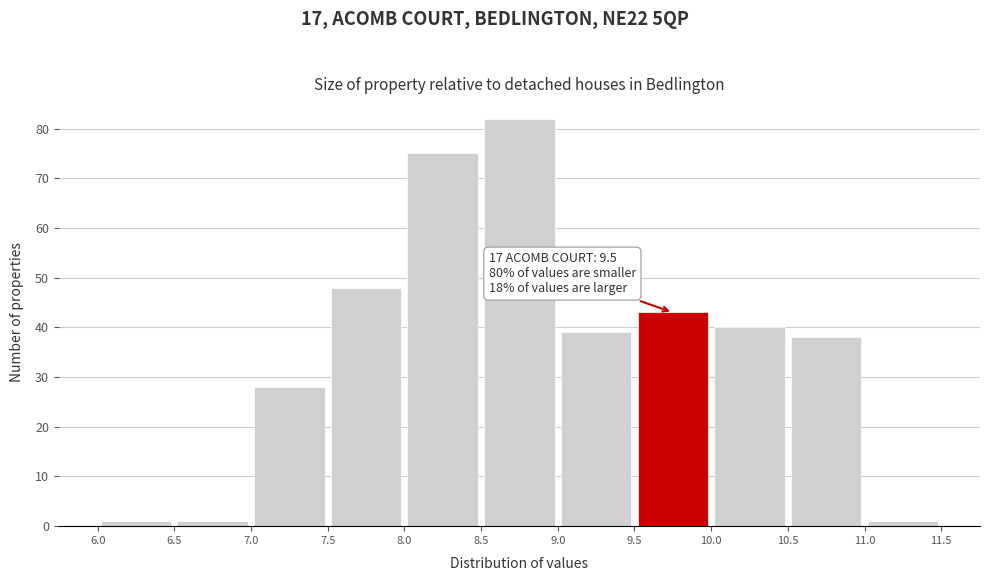

Over which range of the x-axis is the bar tallest?

8.5 to 9.0